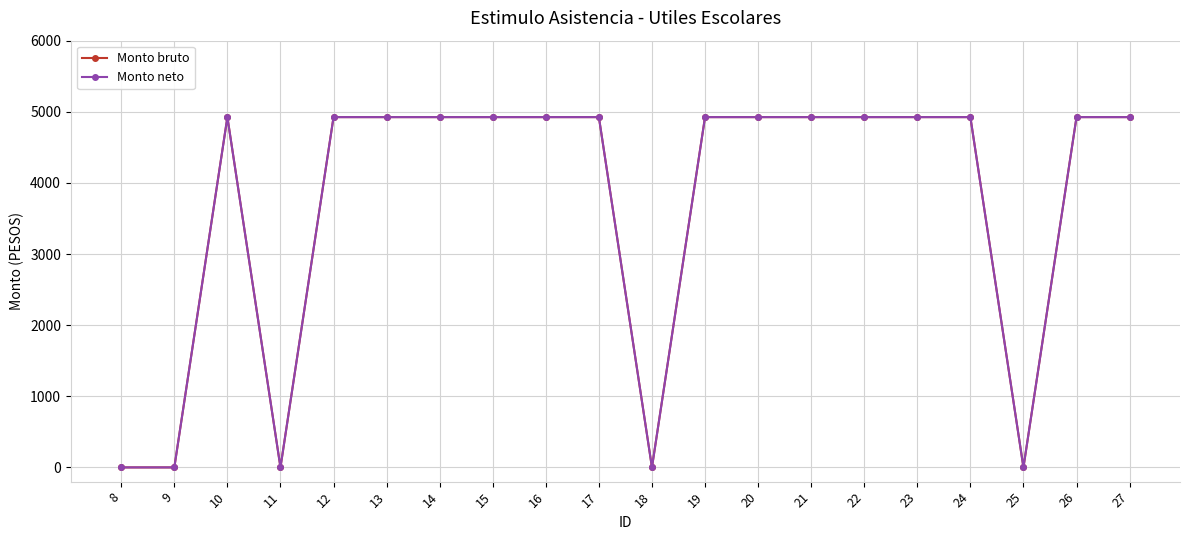

Is this an area chart (filled region under the line)?

No